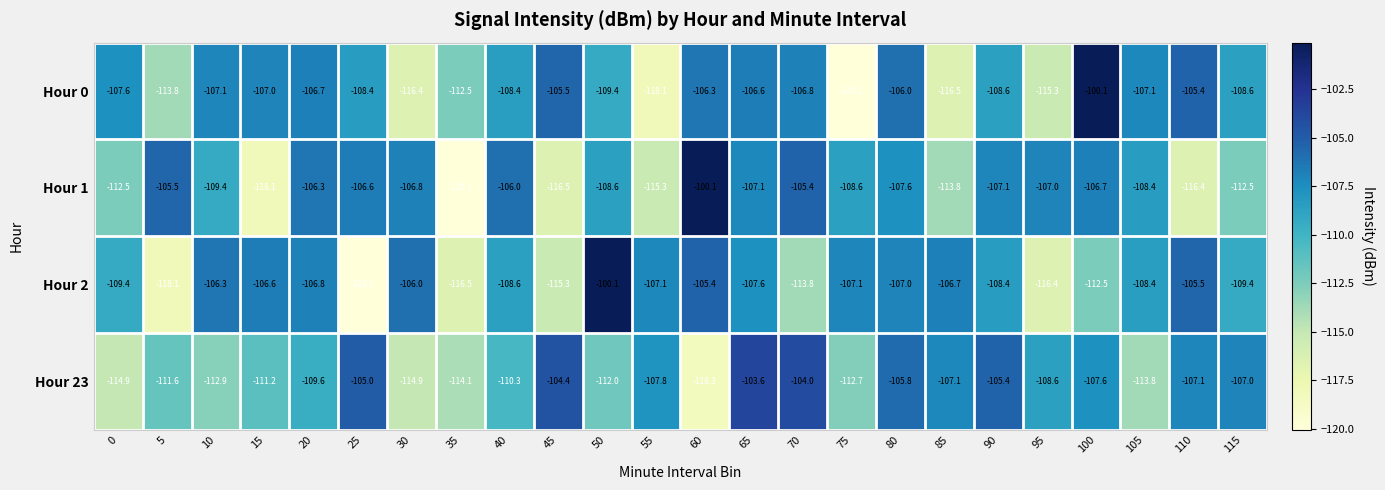

At which label is Hour 1 closest to -110?

10